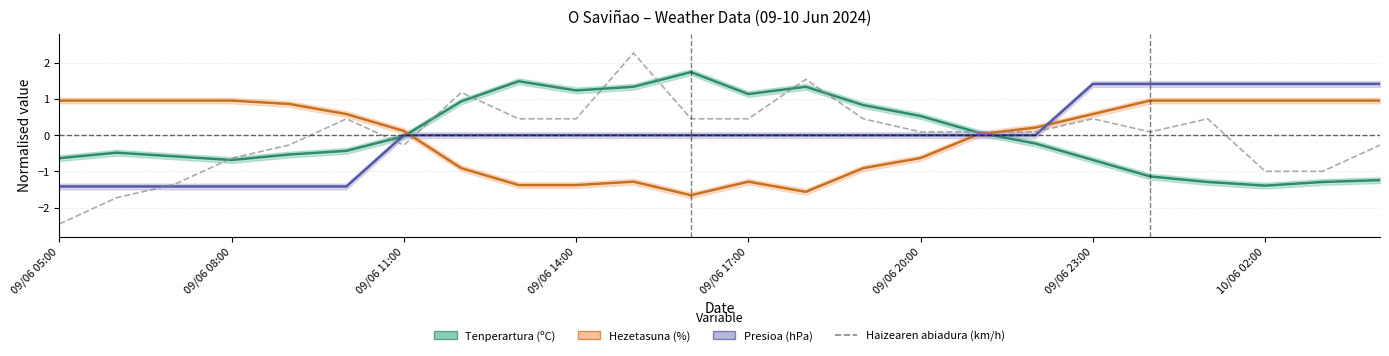

How many values are below zero?

9